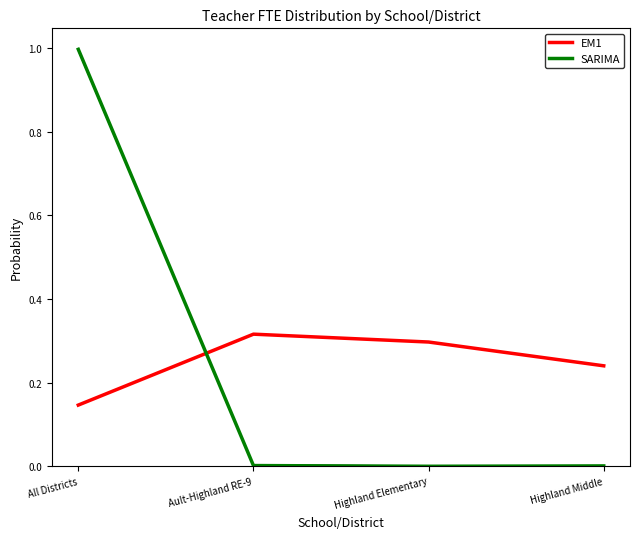

Between Ault-Highland RE-9 and Highland Middle, which is larger?

Ault-Highland RE-9